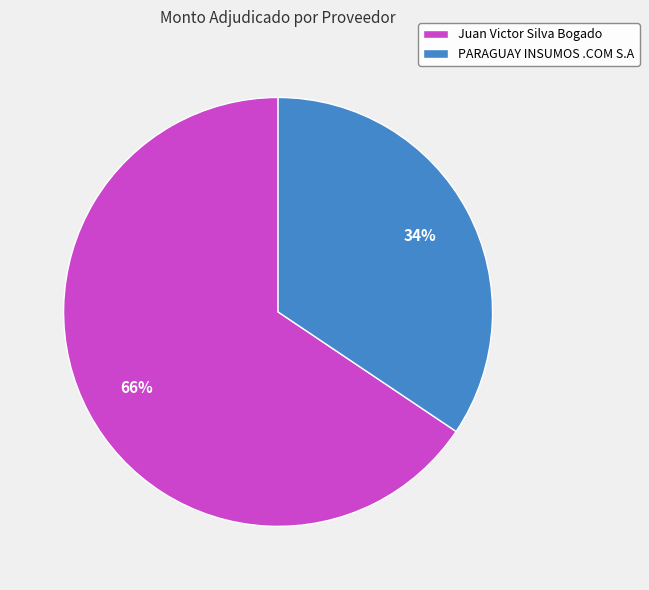

Rank the categories by value from lowest to highest.

PARAGUAY INSUMOS .COM S.A, Juan Victor Silva Bogado